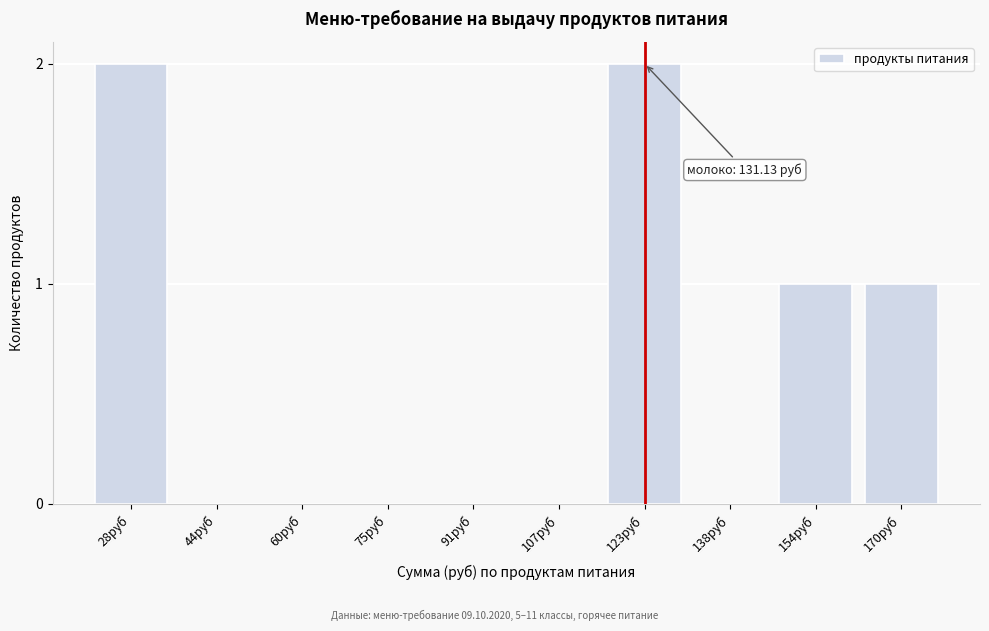

Reading left to right, what are all the values shown in this chart?

28руб=2	44руб=0	60руб=0	75руб=0	91руб=0	107руб=0	123руб=2	138руб=0	154руб=1	170руб=1